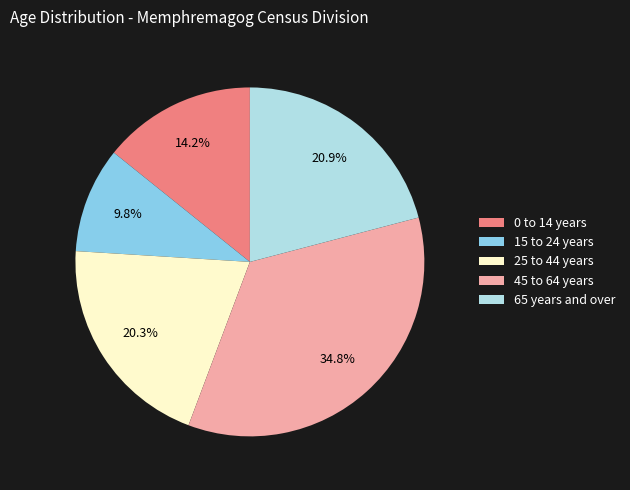

Does any single category account for the majority?

No